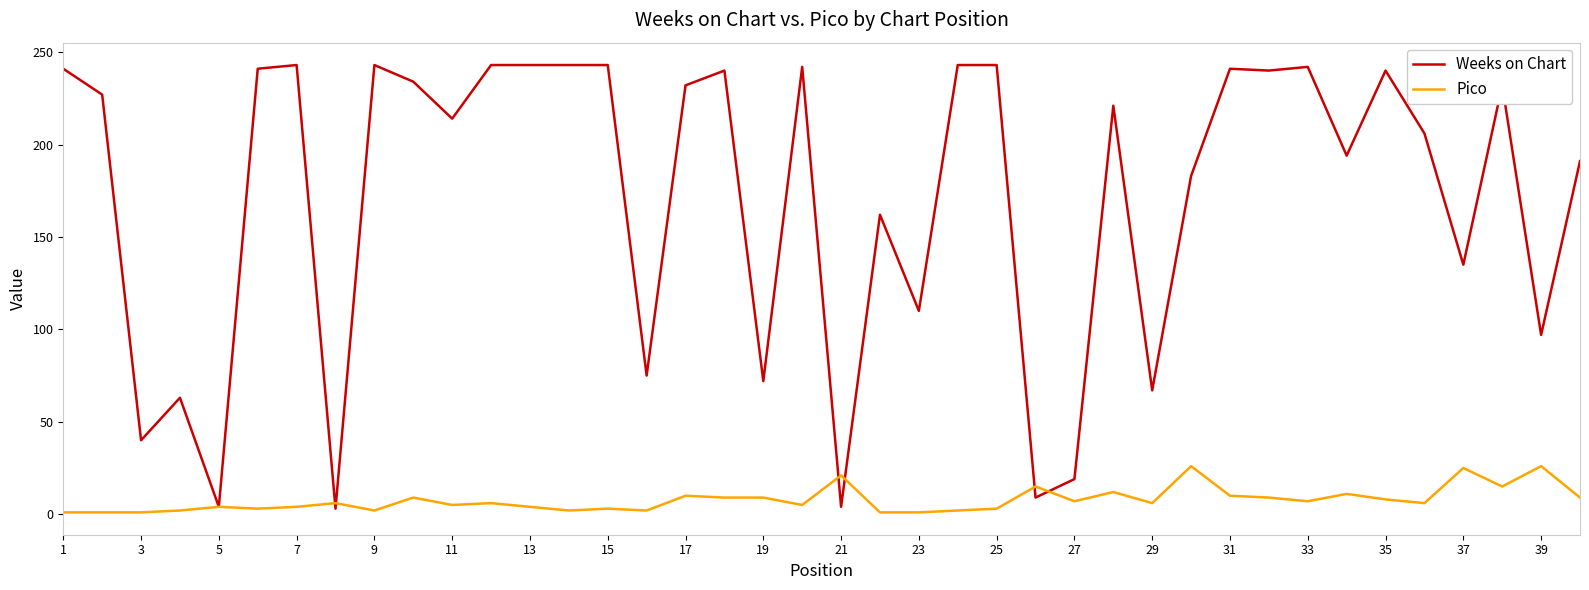

Which series has the largest range (max minus min)?

Weeks on Chart